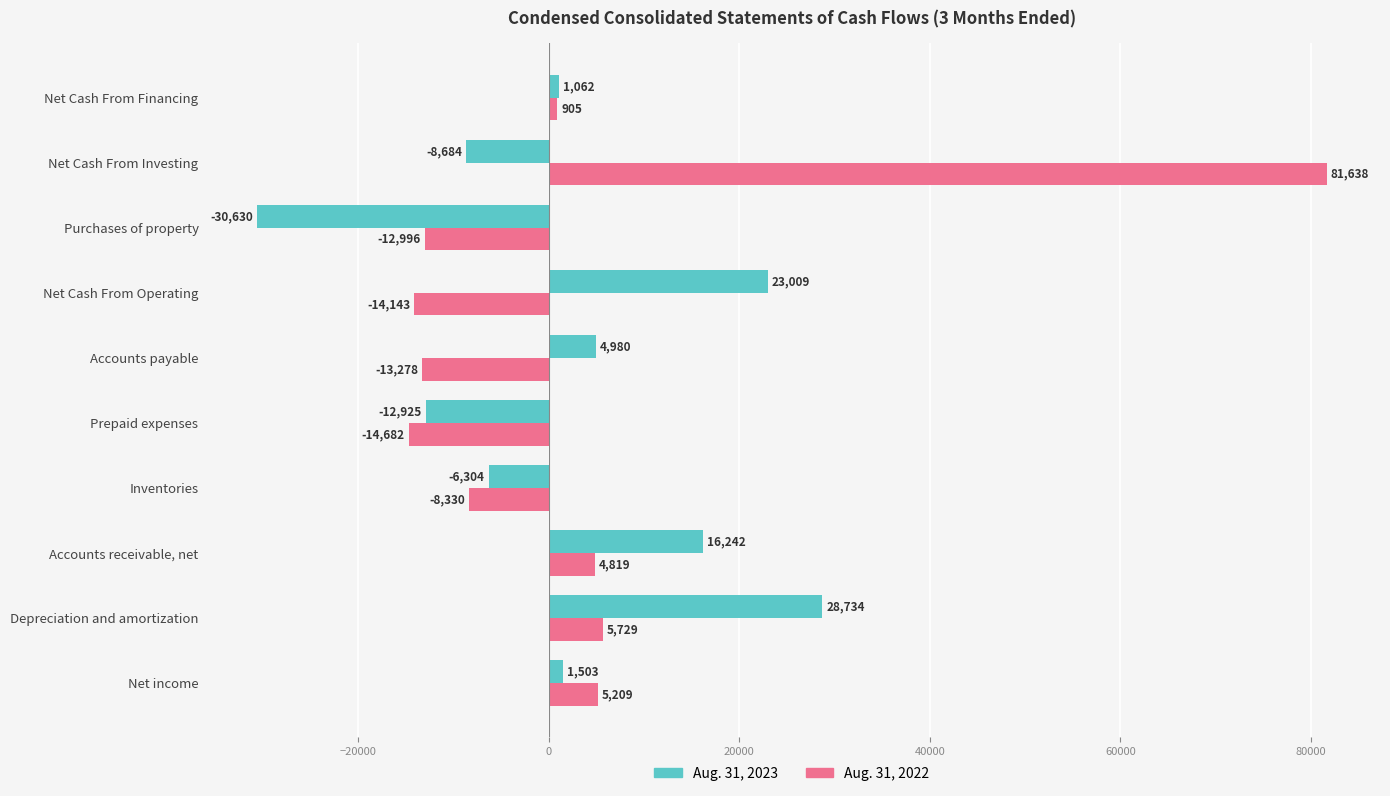

Is the value of Aug. 31, 2023 at Net Cash From Financing greater than the value of Aug. 31, 2022 at Inventories?

Yes